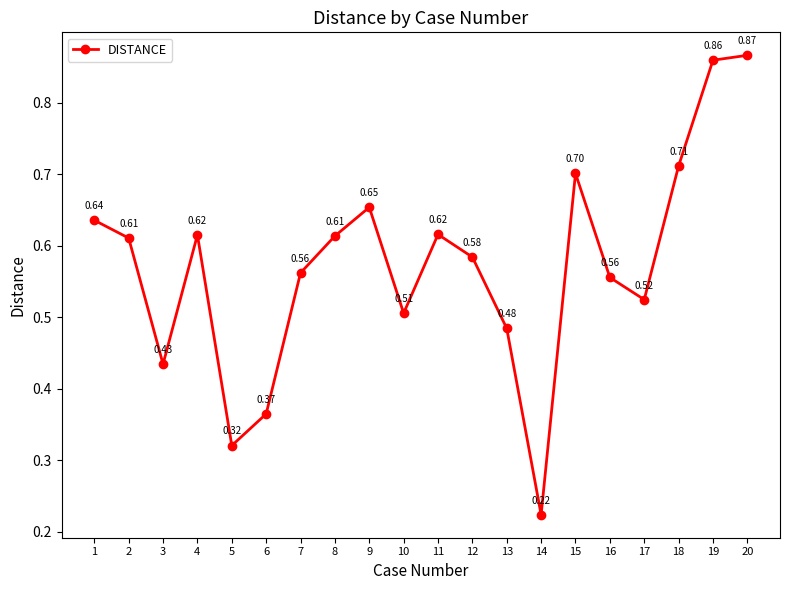

Where is the first local maximum?

4